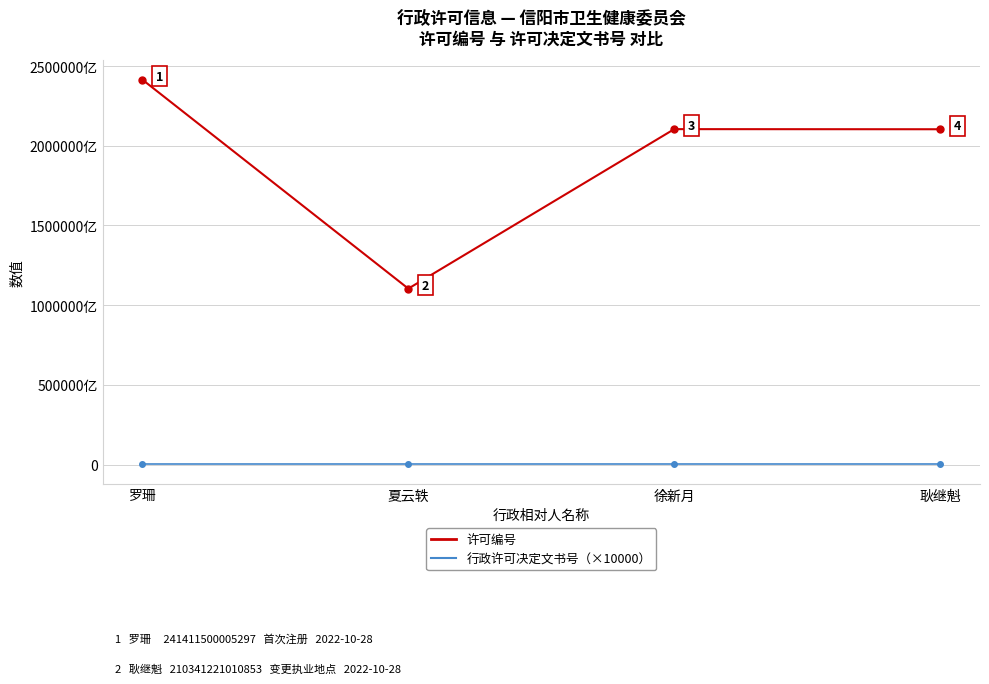

Does the chart have visible grid lines?

Yes